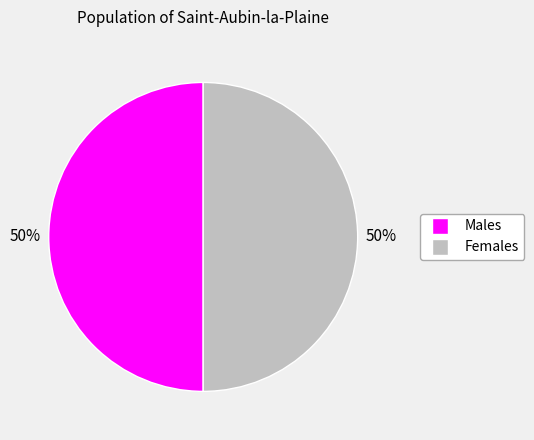

To the nearest percent, what is the average slice percentage?

50%